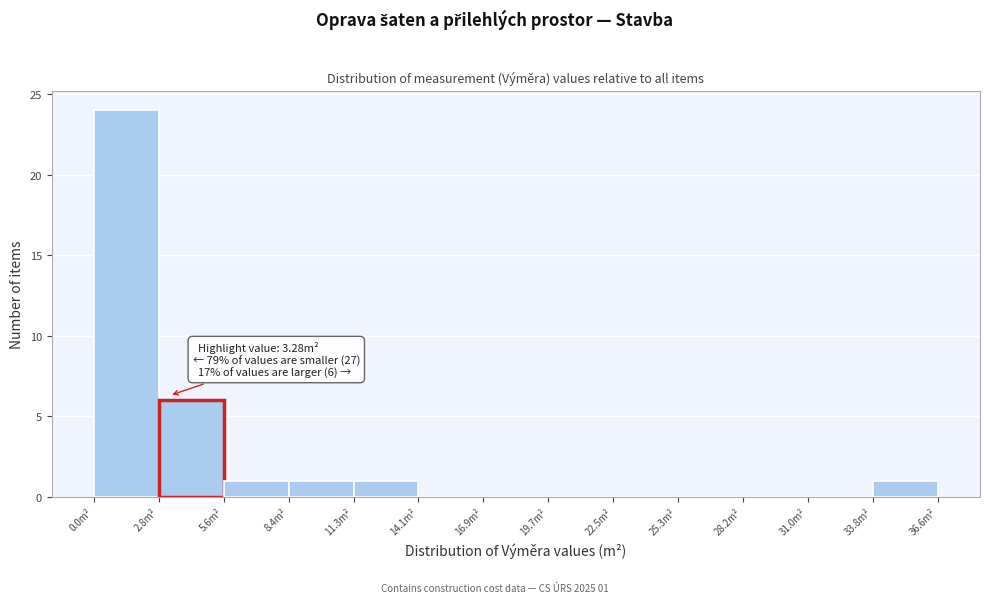

Over which range of the x-axis is the bar tallest?

0.0 to 3.0